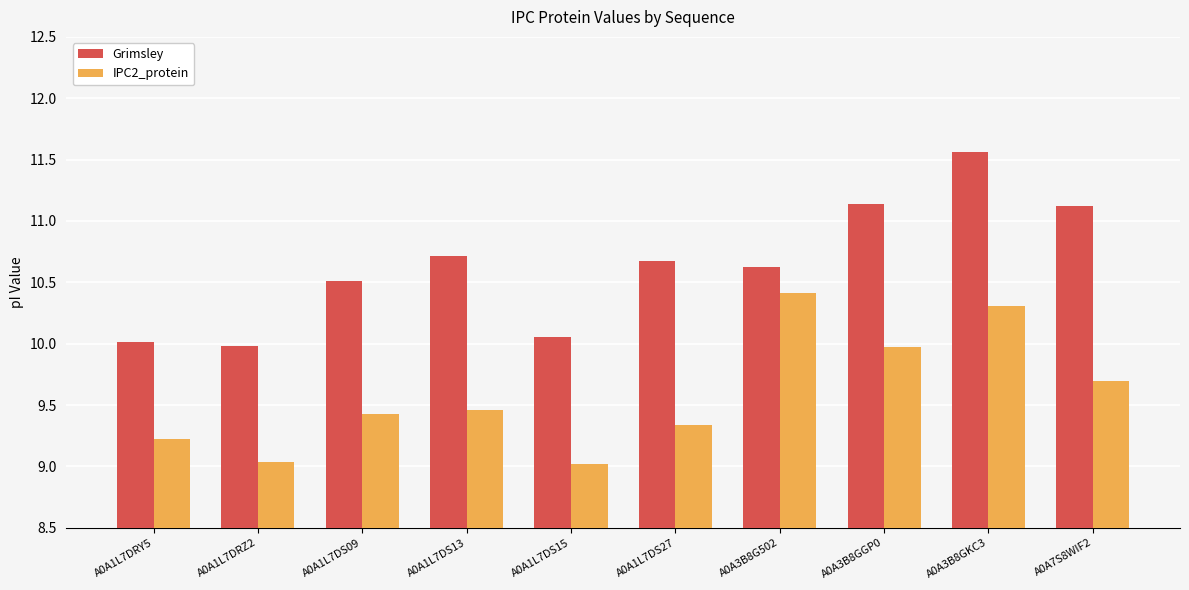

Does the chart contain stacked bars?

No